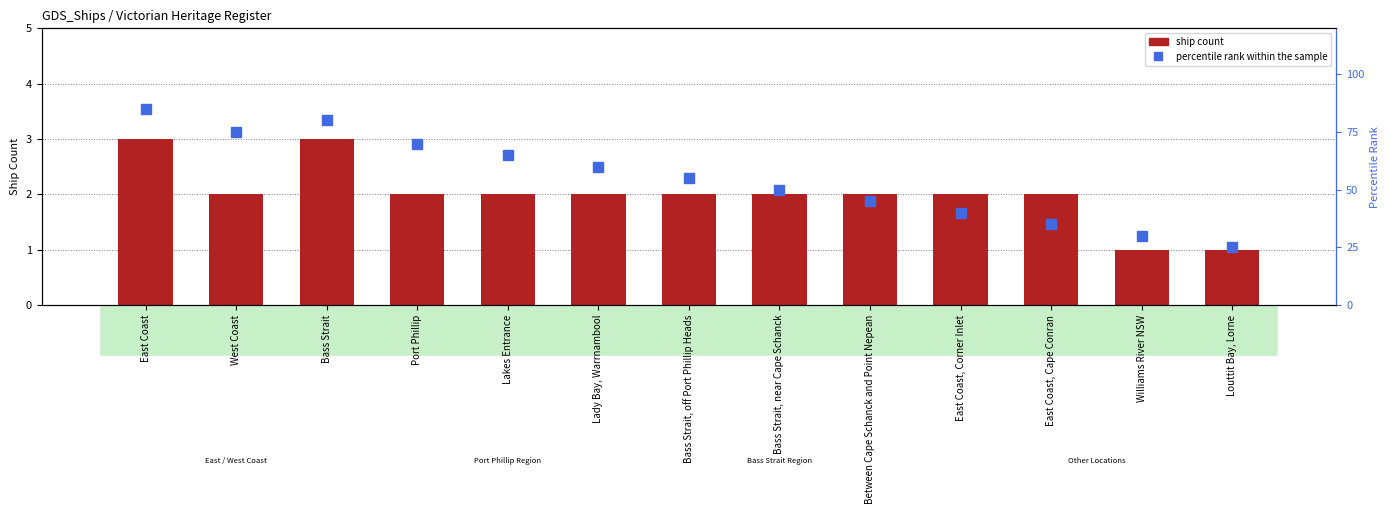

Which series changed the most between Lady Bay, Warrnambool and Between Cape Schanck and Point Nepean?

percentile rank within the sample